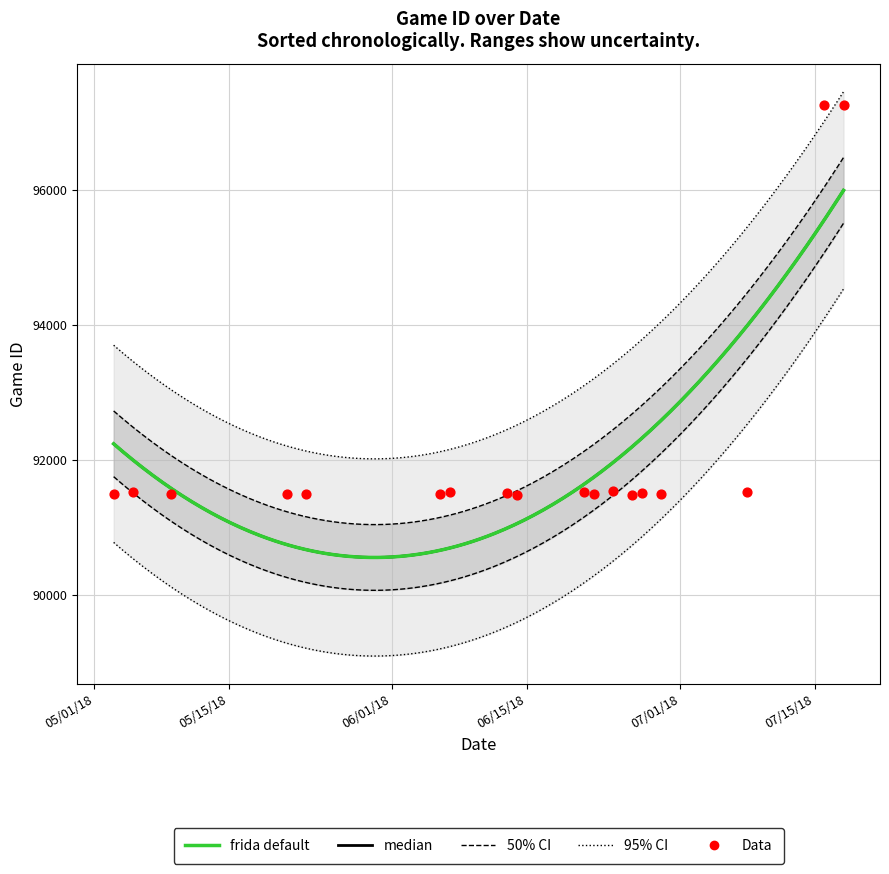

Between 6/27/18 and 6/21/18, which is larger?

6/21/18